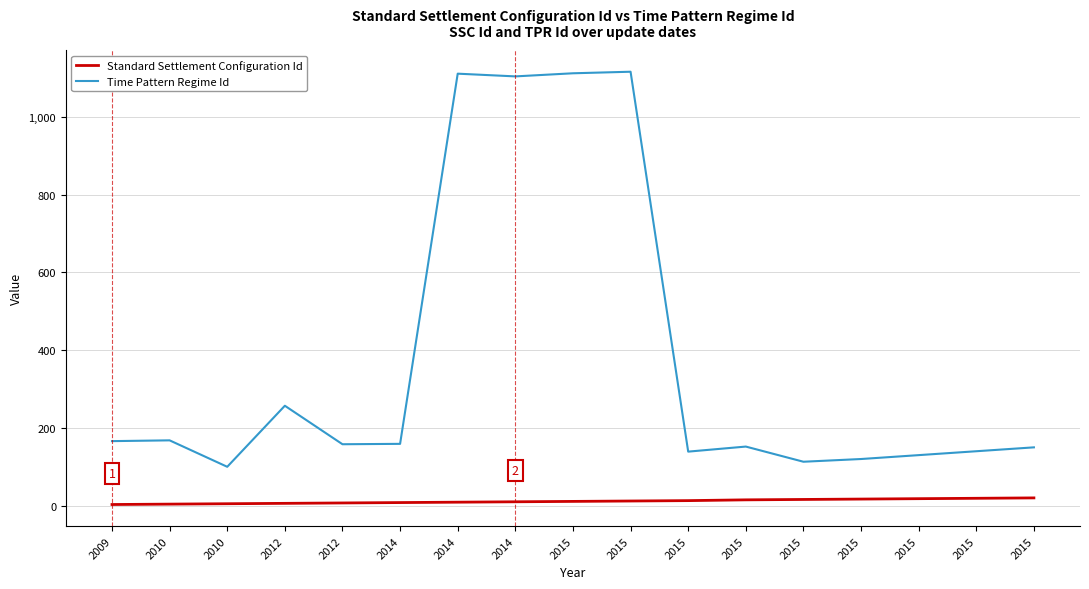

Is the value of Standard Settlement Configuration Id at 2014 greater than the value of Time Pattern Regime Id at 2015?

No